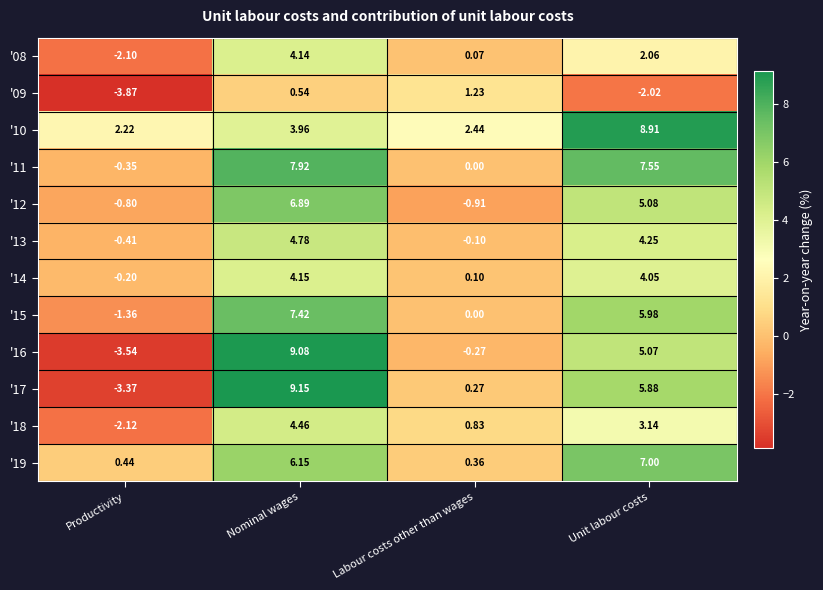

How many positive values does the '09 series have?

2